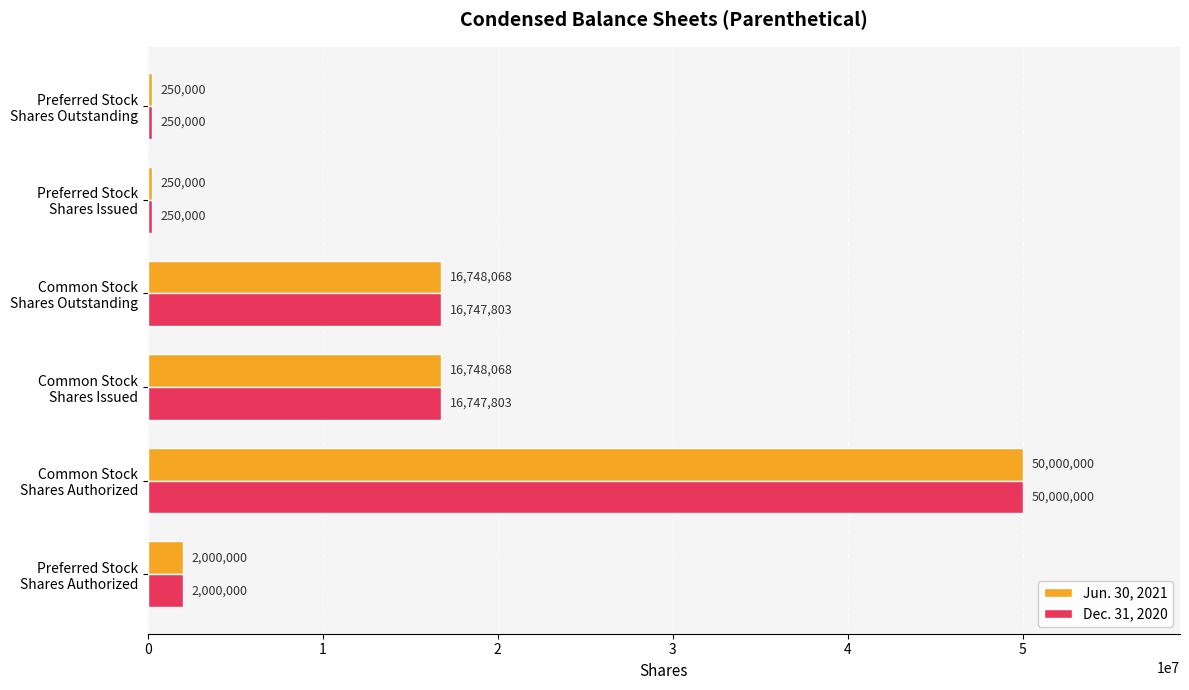

At how many categories does at least one series exceed 34886050?

1